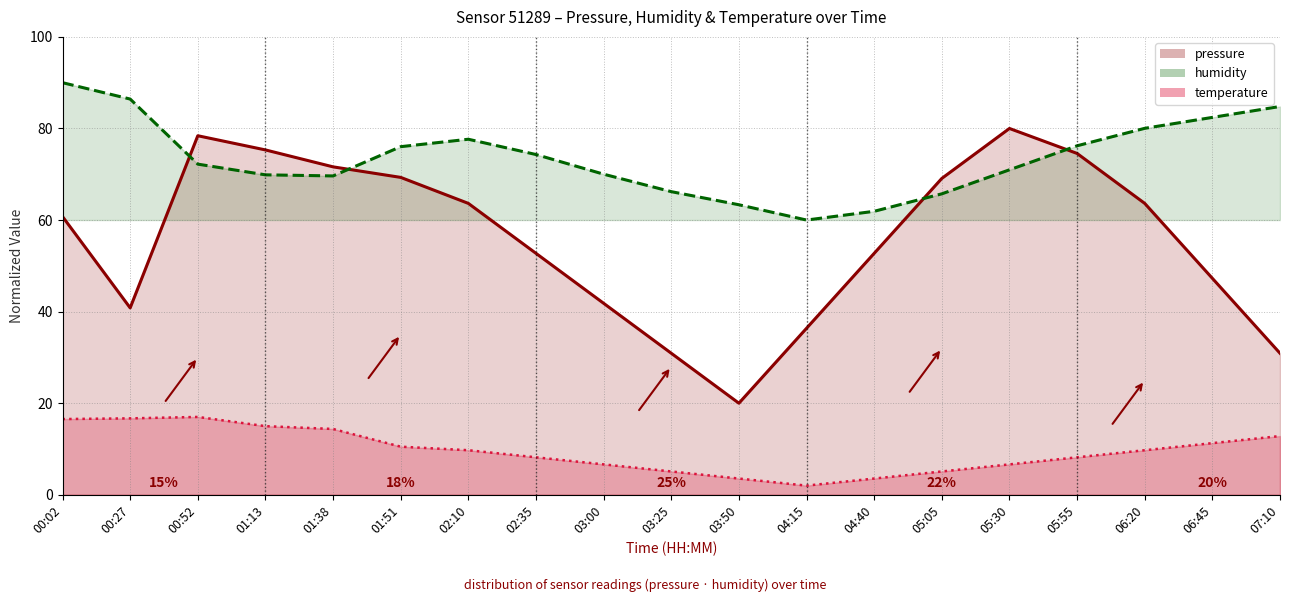

Reading left to right, list all the values displayed in this chart.

pressure: 60.8	40.8	78.4	75.3	71.6	69.3	63.6	52.7	41.8	30.9	20.0	36.4	52.7	69.1	80.0	74.5	63.6	47.3	30.9
humidity: 90.0	86.4	72.2	69.9	69.6	76.0	77.6	74.3	70.0	66.2	63.3	60.0	61.9	65.7	71.0	76.2	80.0	82.4	84.8
temperature: 16.5	16.7	17.0	15.0	14.4	10.5	9.7	8.2	6.6	5.1	3.5	2.0	3.5	5.1	6.6	8.2	9.7	11.3	12.8